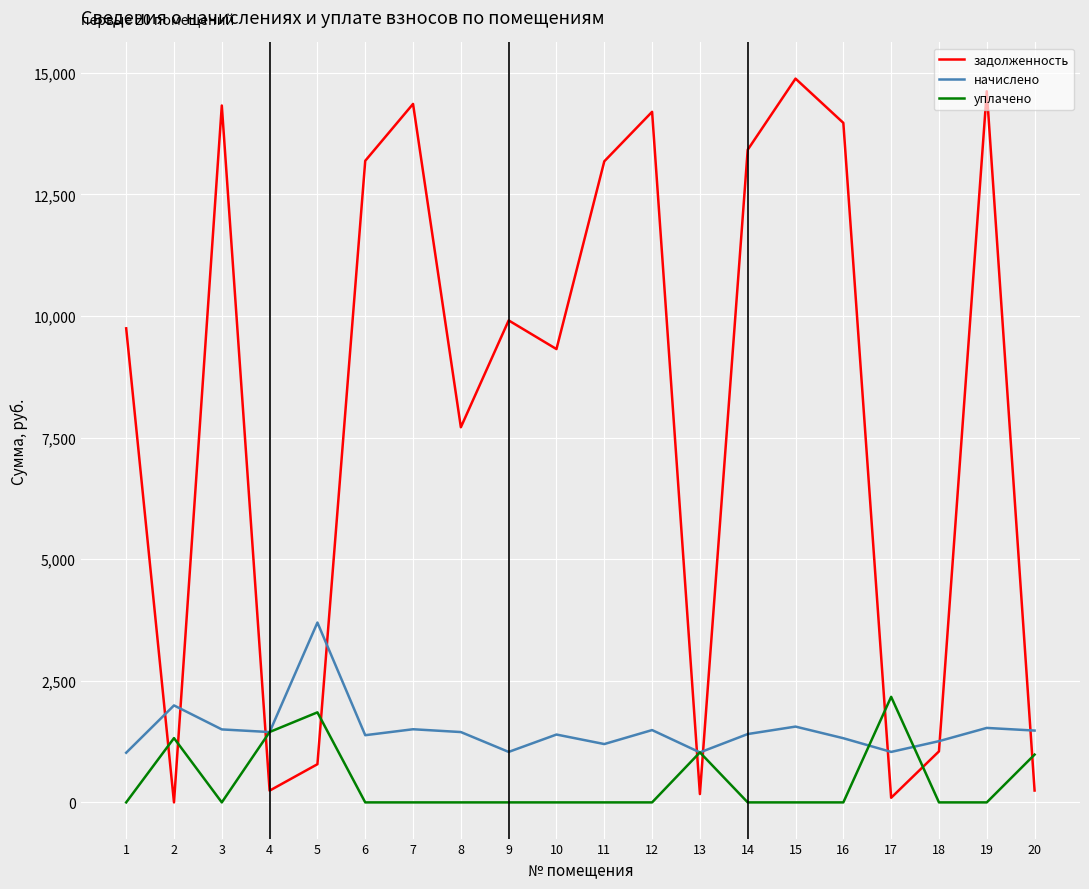

What are all the series names shown in the legend?

задолженность, начислено, уплачено